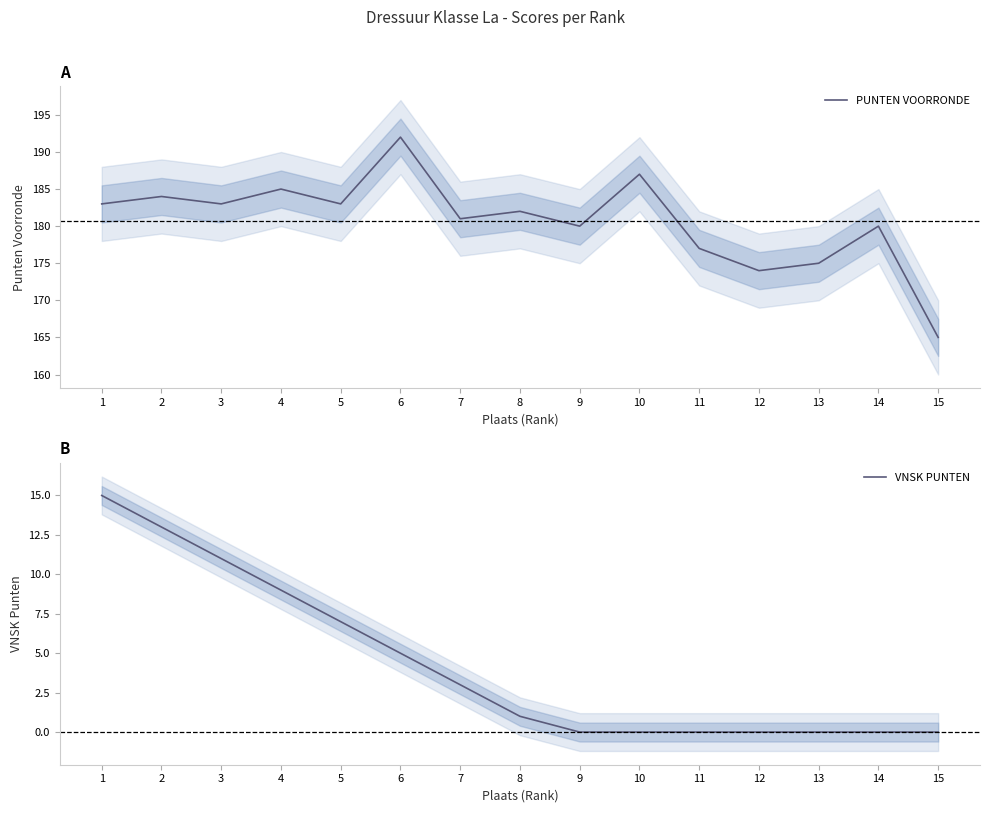

List the labels in order of VNSK PUNTEN value, largest first.

1, 2, 3, 4, 5, 6, 7, 8, 9, 10, 11, 12, 13, 14, 15